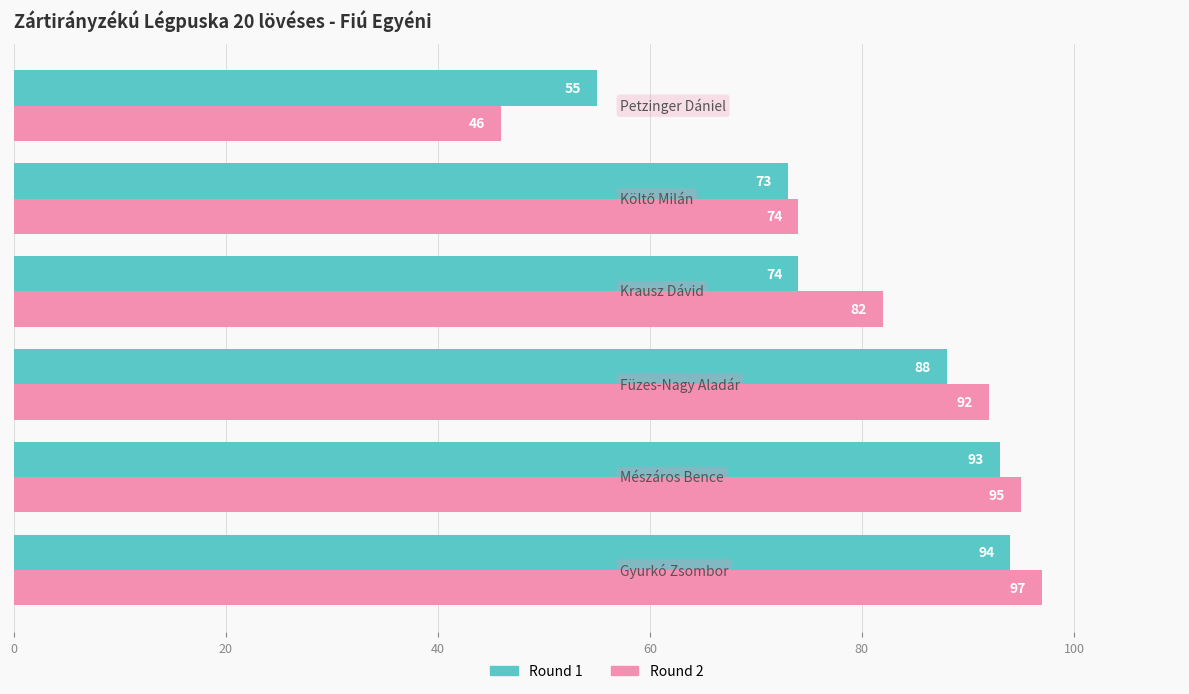

Which series has the largest range (max minus min)?

Round 2